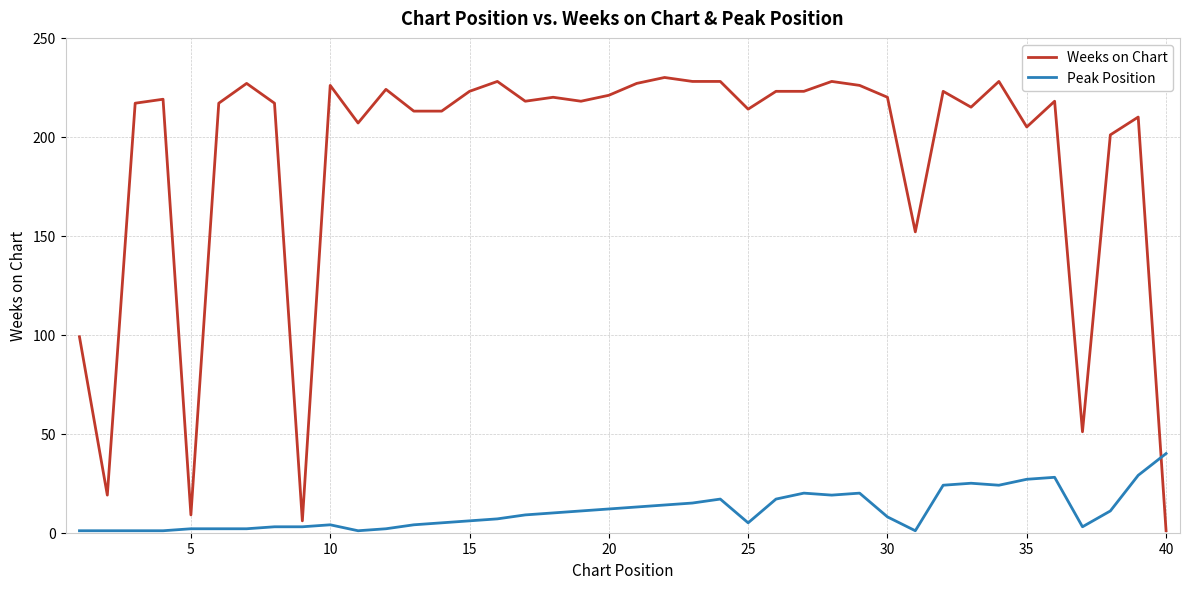

List the series in order of their peak value, highest first.

Weeks on Chart, Peak Position